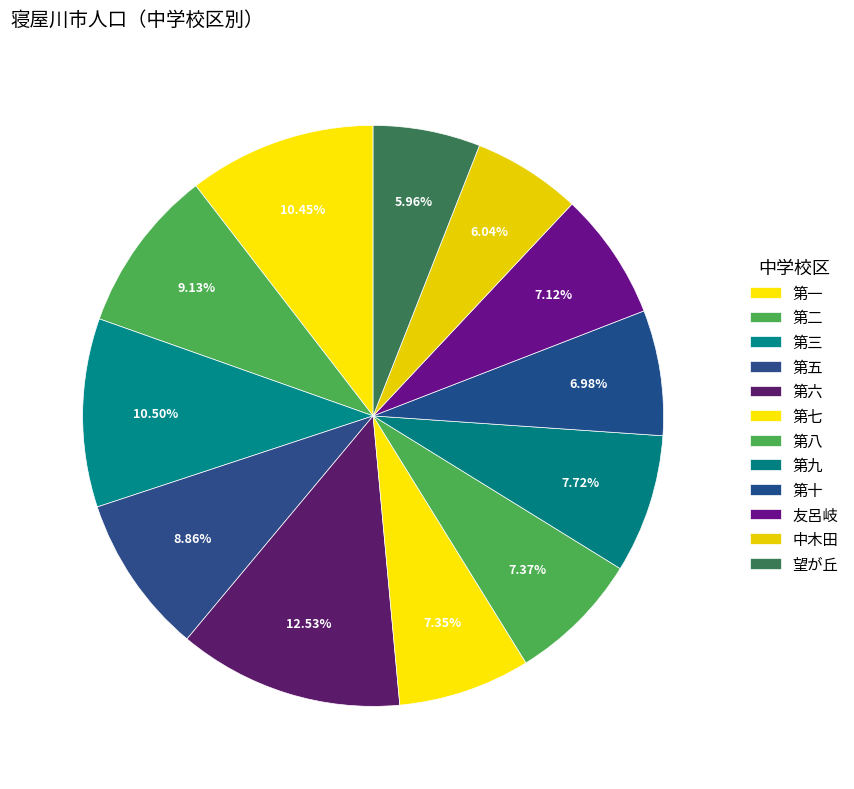

How many slices are in this pie chart?

12